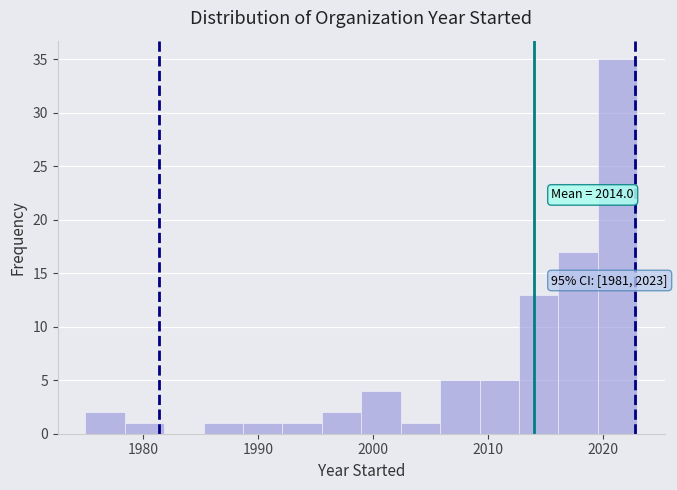

Around what value on the x-axis is the tallest bar? Give the approximate position of its centre, as read against the axis.

2021